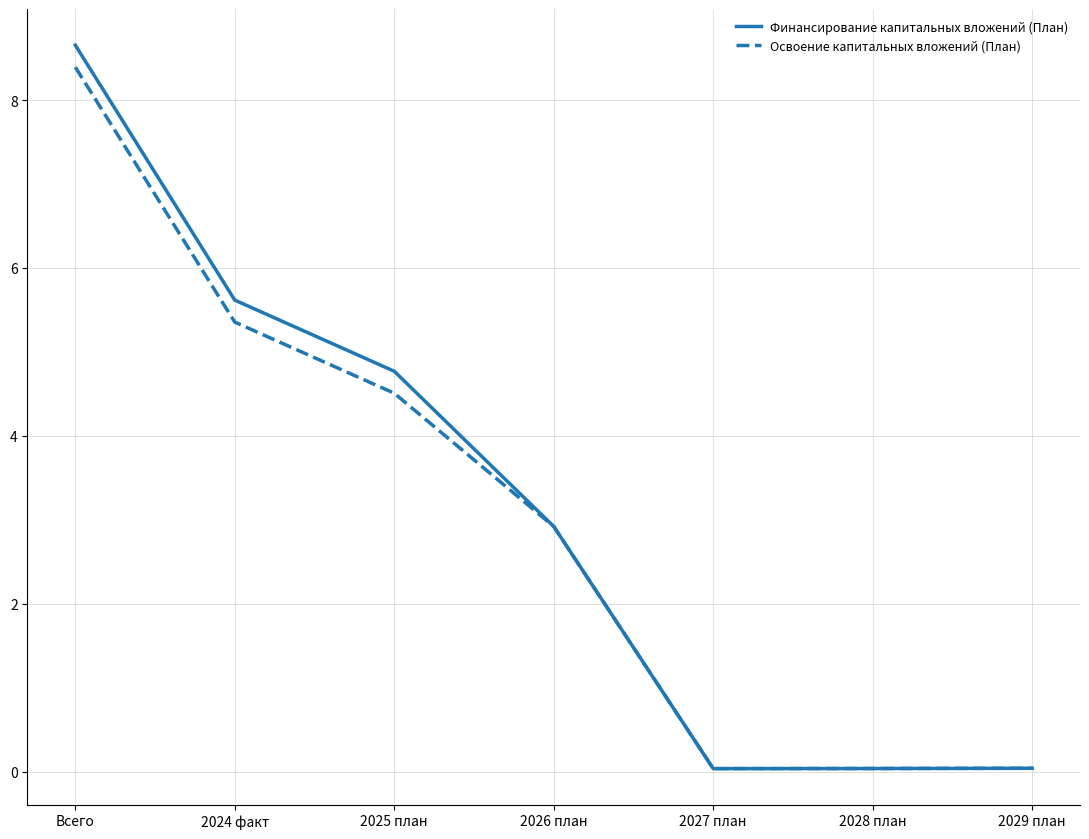

Read the Освоение капитальных вложений (План) value at 2026 план.

2.9